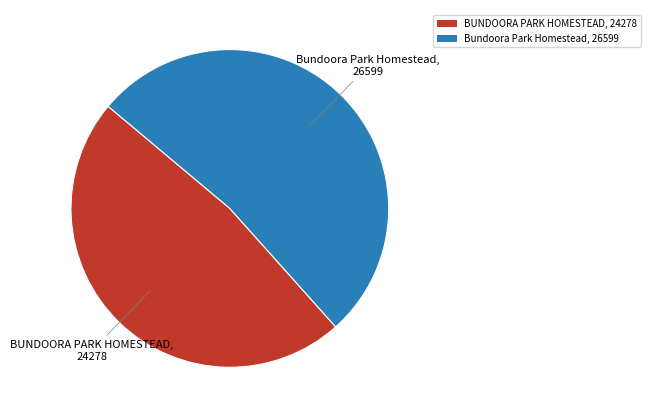

The Bundoora Park Homestead slice represents 42% of the pie. True or false?

False